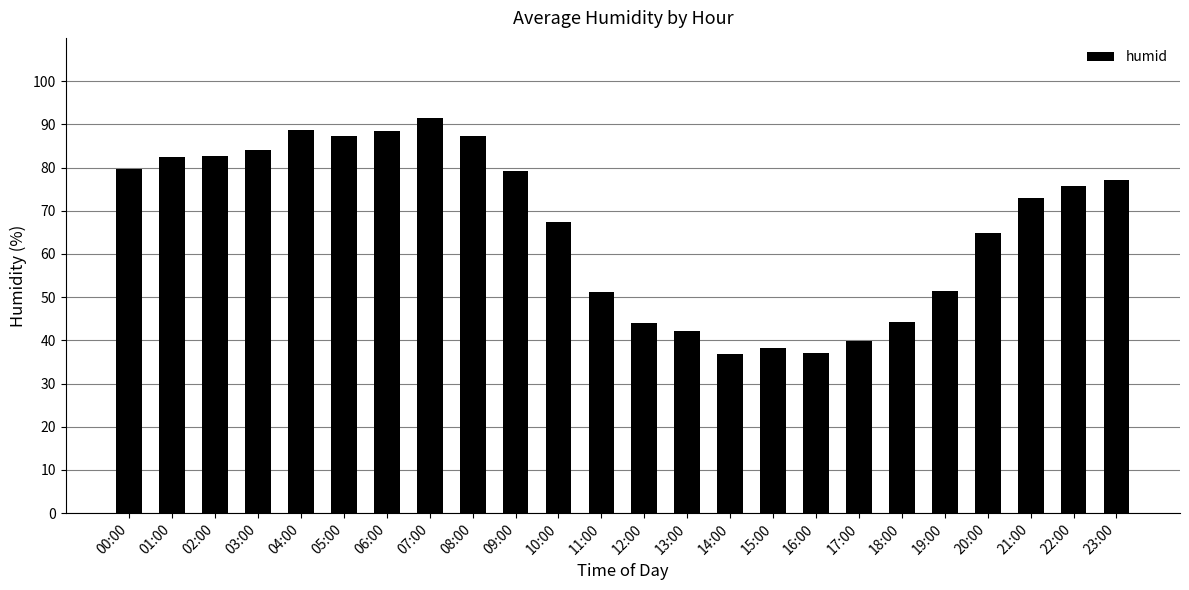

What is the change in value from 08:00 to 20:00?

-22.5